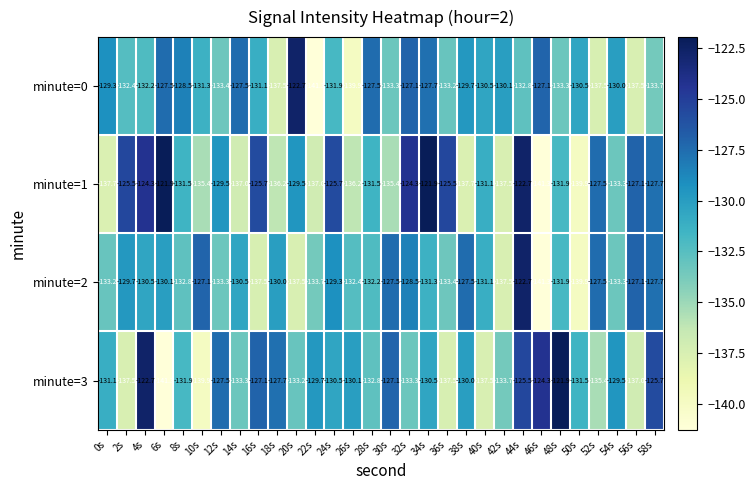

At which label is minute=1 closest to -131?

40s